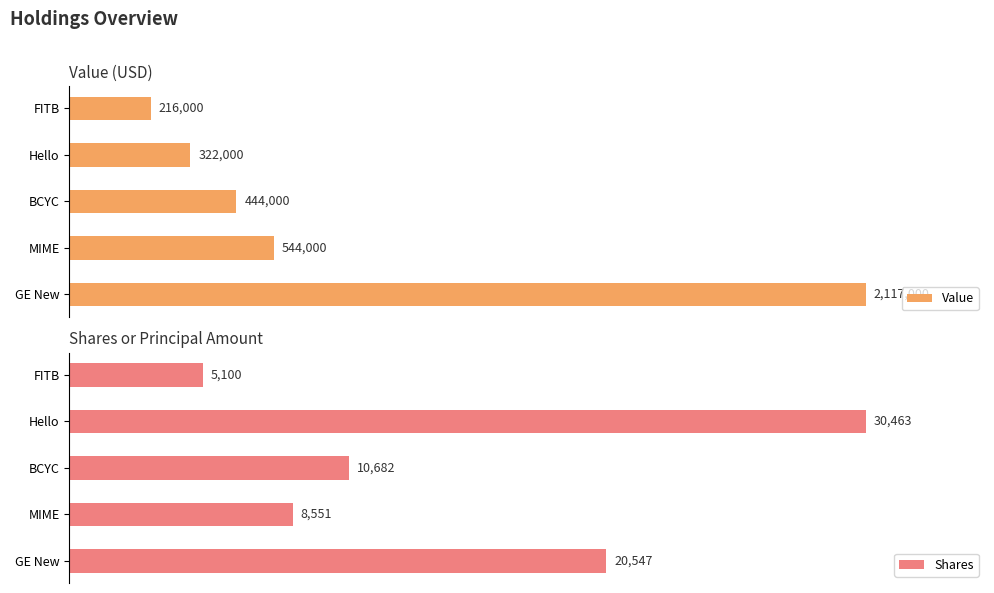

Is the value of Shares at BCYC greater than the value of Value at MIME?

No